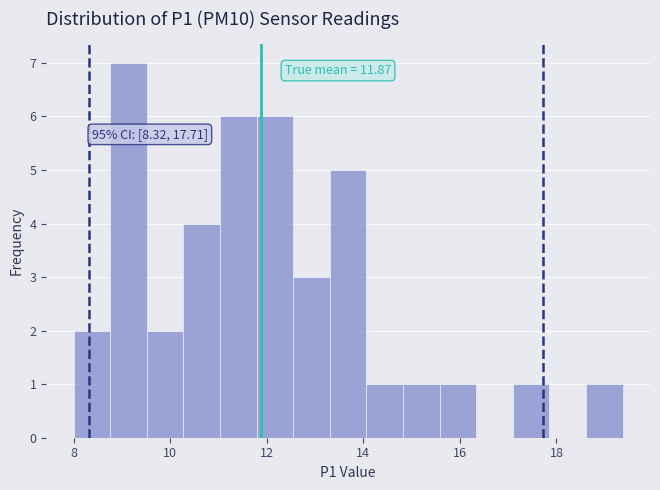

Around what value on the x-axis is the tallest bar? Give the approximate position of its centre, as read against the axis.

9.2